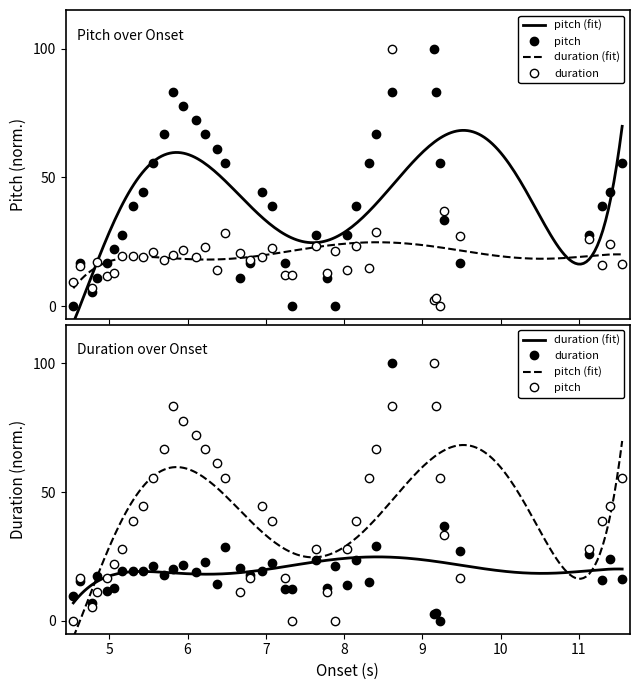

What is the value of the pitch point at the 24th from the left?

27.8